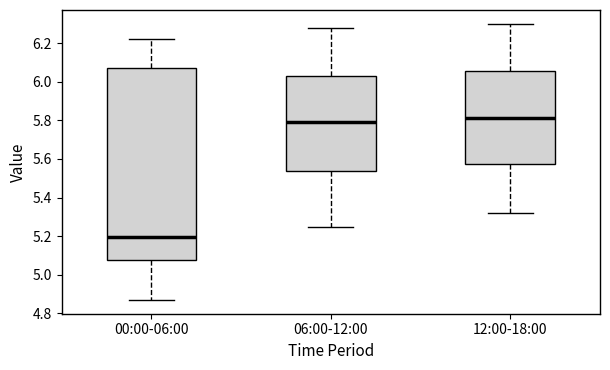

Where does the lower whisker of the box for 00:00-06:00 end on the y-axis? The values are not printed on the chart, so give them approximately, as read against the axis.

4.88